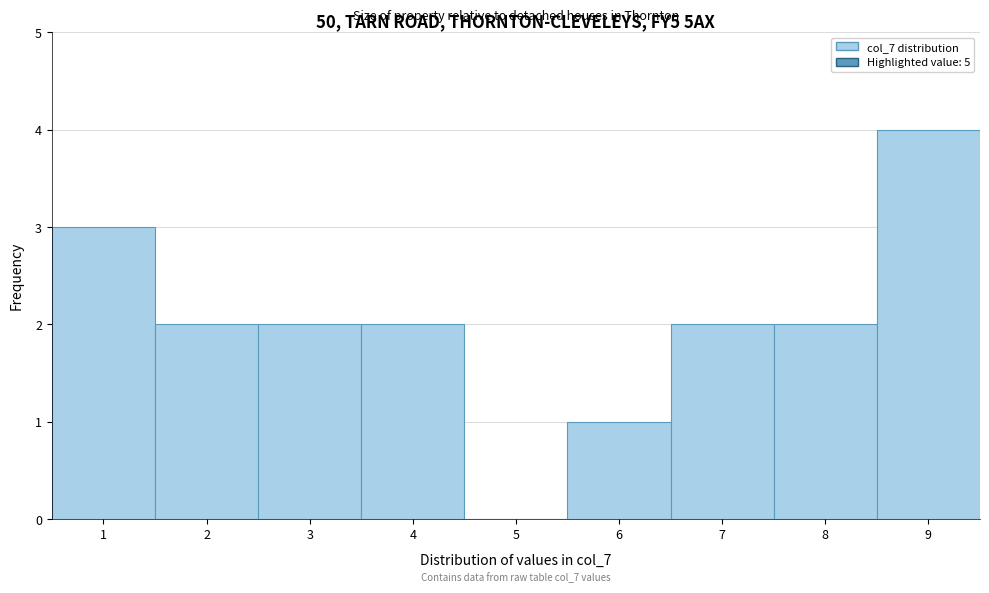

Over which range of the x-axis is the bar tallest?

8.5 to 9.5